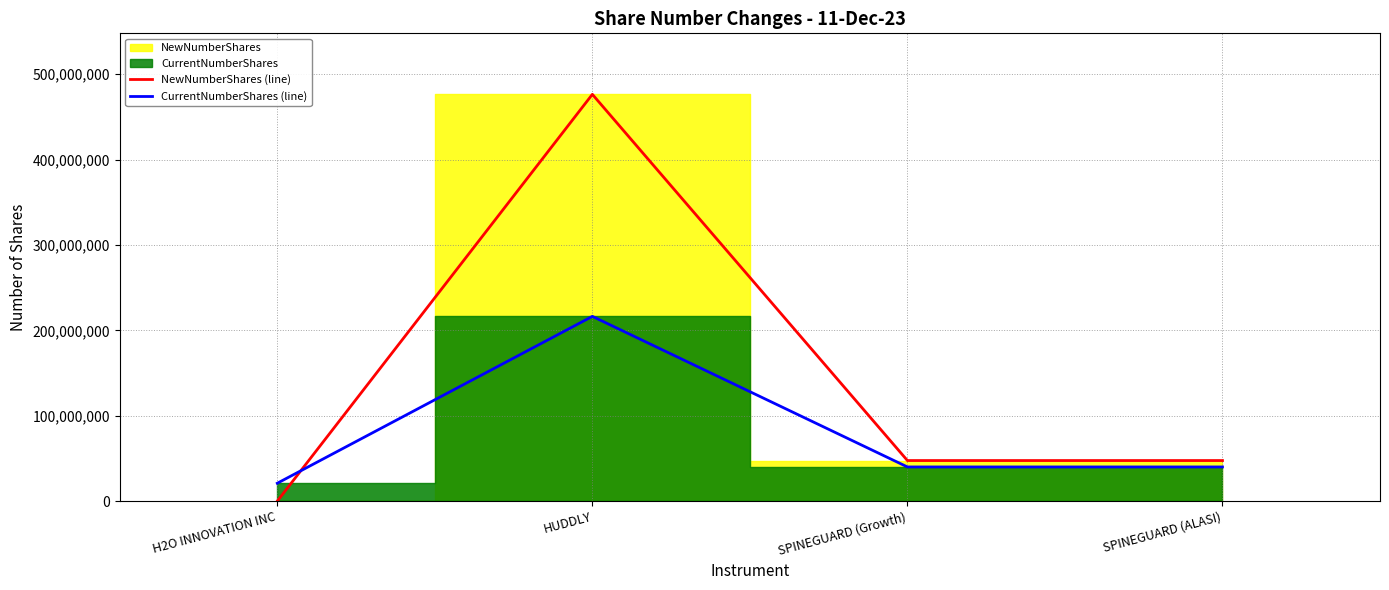

Rank the series by their average value, from highest to lowest.

NewNumberShares (line), CurrentNumberShares (line)